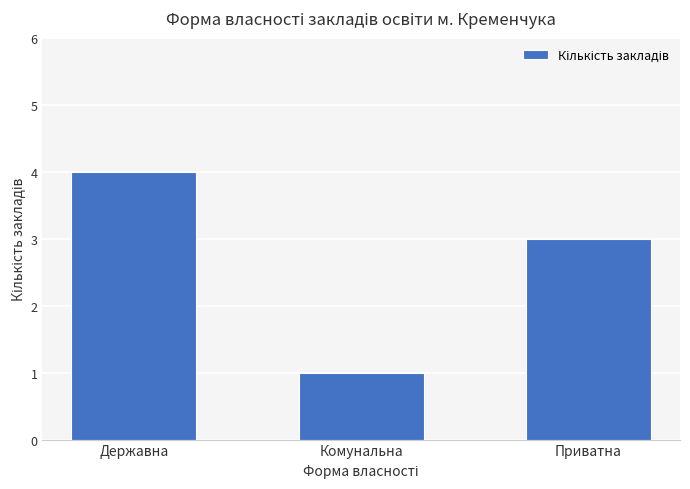

What is the sum of the values at Комунальна and Державна?

5